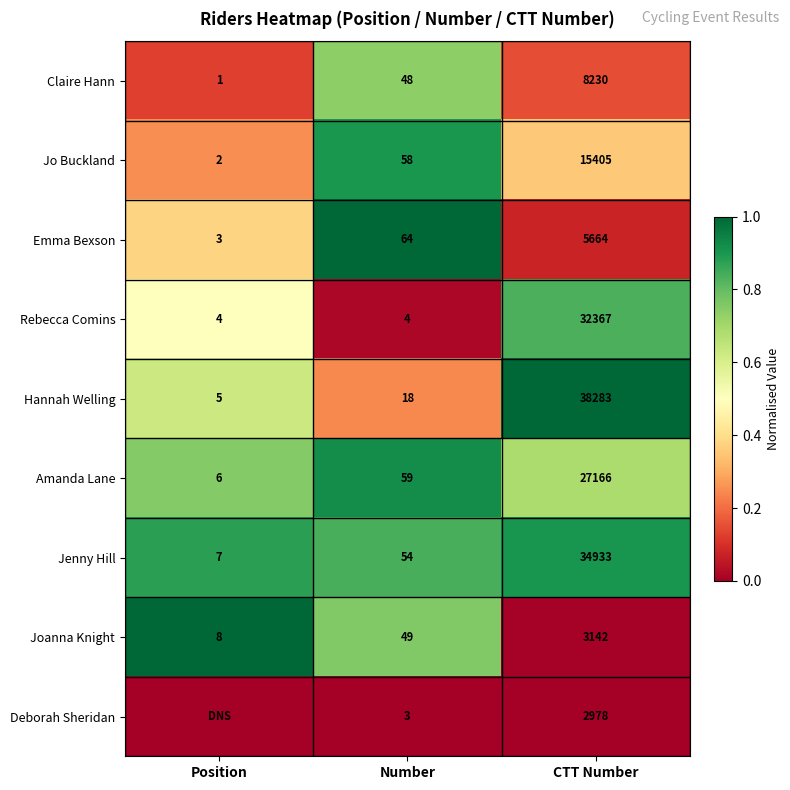

What is the total value across all series at CTT Number?

168168